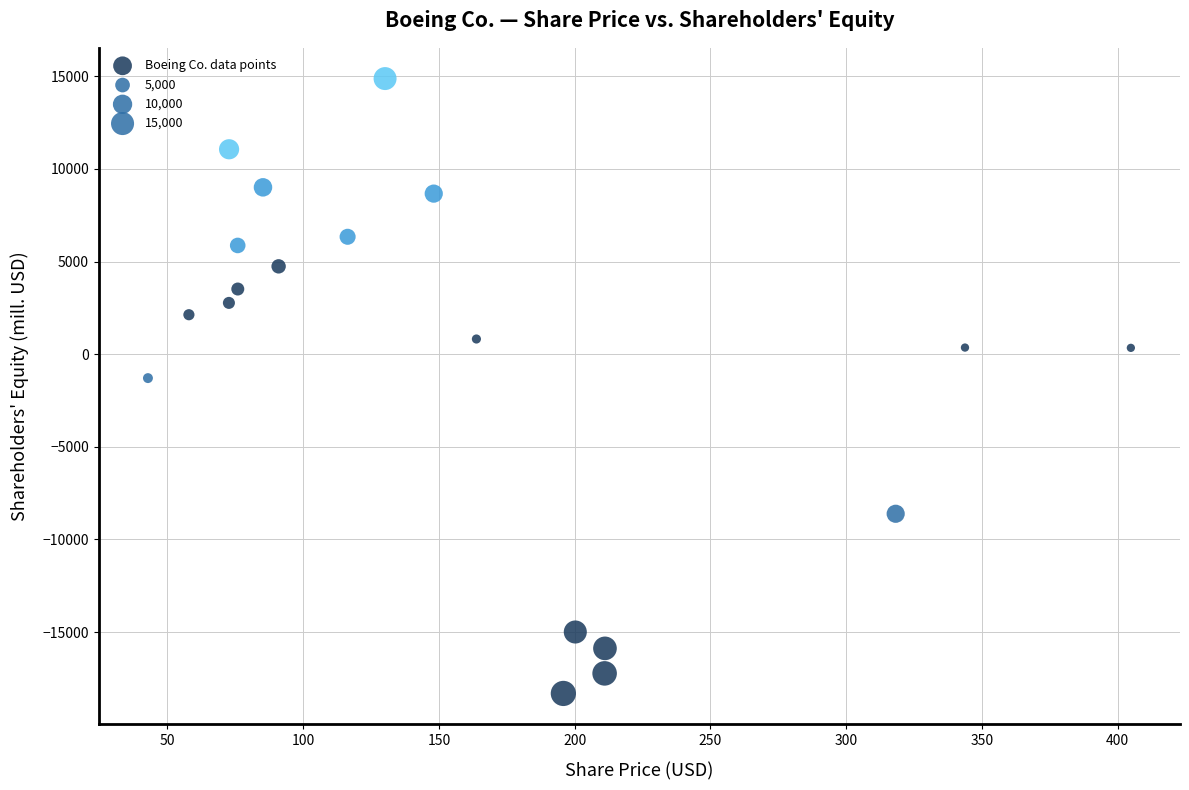

What Y value in the scatter plot is closest to -1720?

-1294